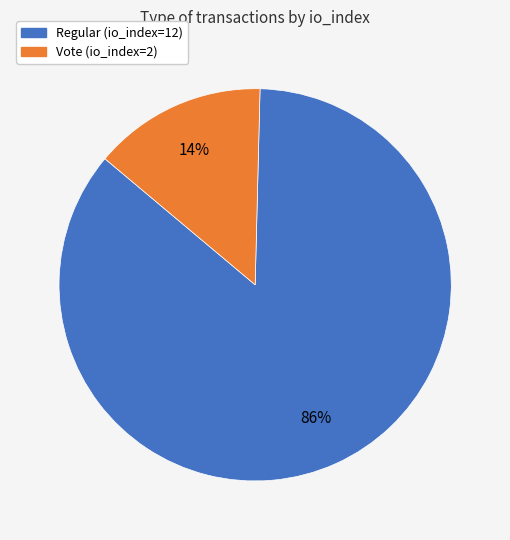

Rank the categories by value from lowest to highest.

Vote (io_index=2), Regular (io_index=12)